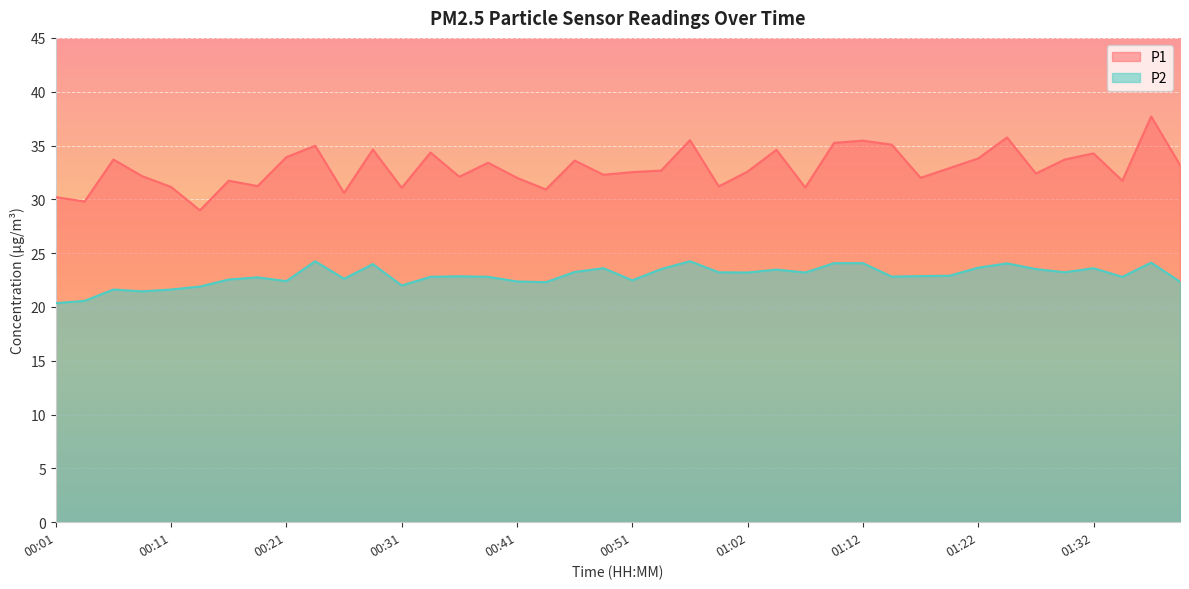

At which category does P1 reach its first local valley?

00:03